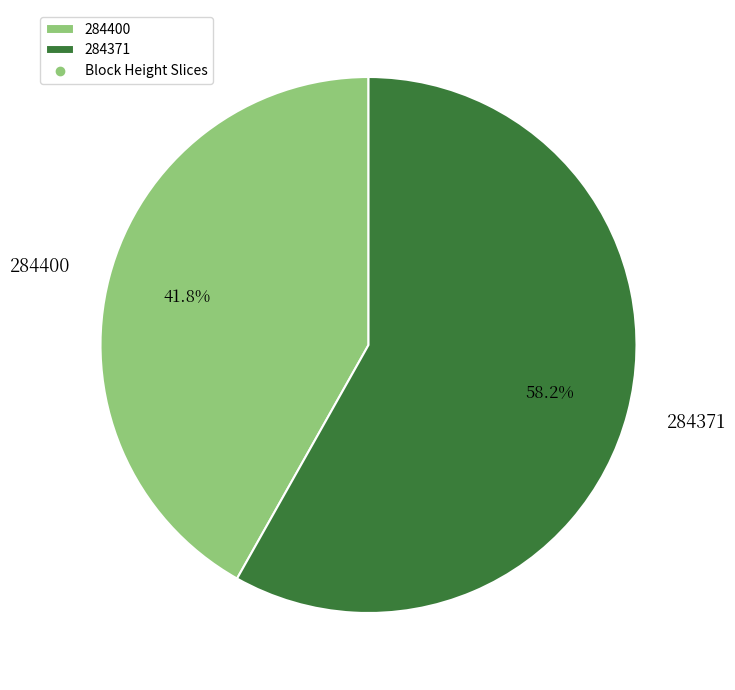

What is the ratio of the value at 284400 to the value at 284371?

0.7